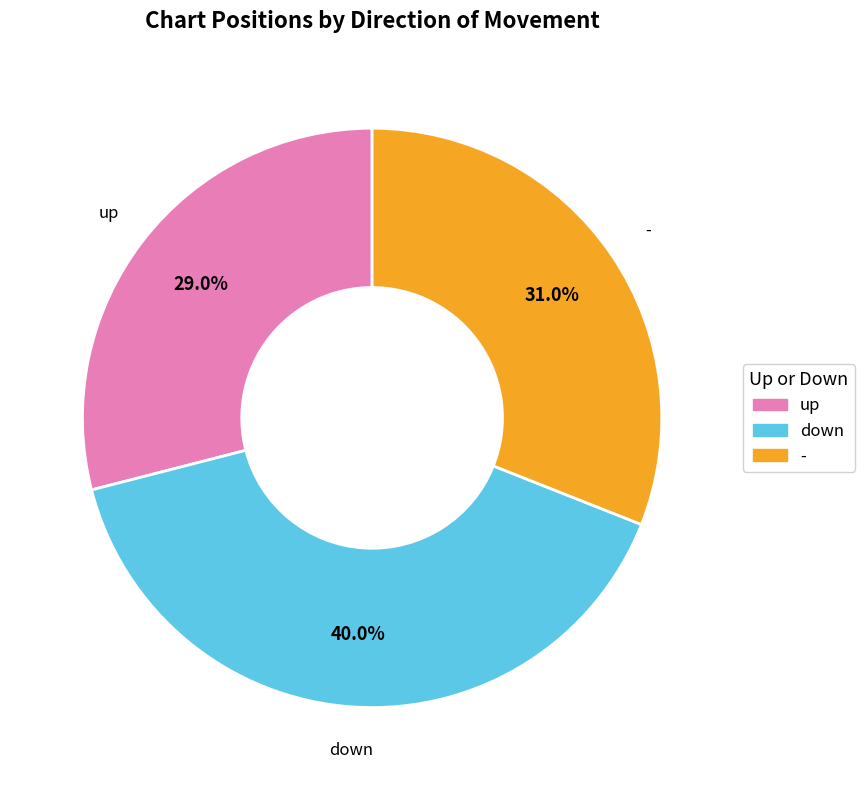

Is it true that up is 37% of the pie?

False